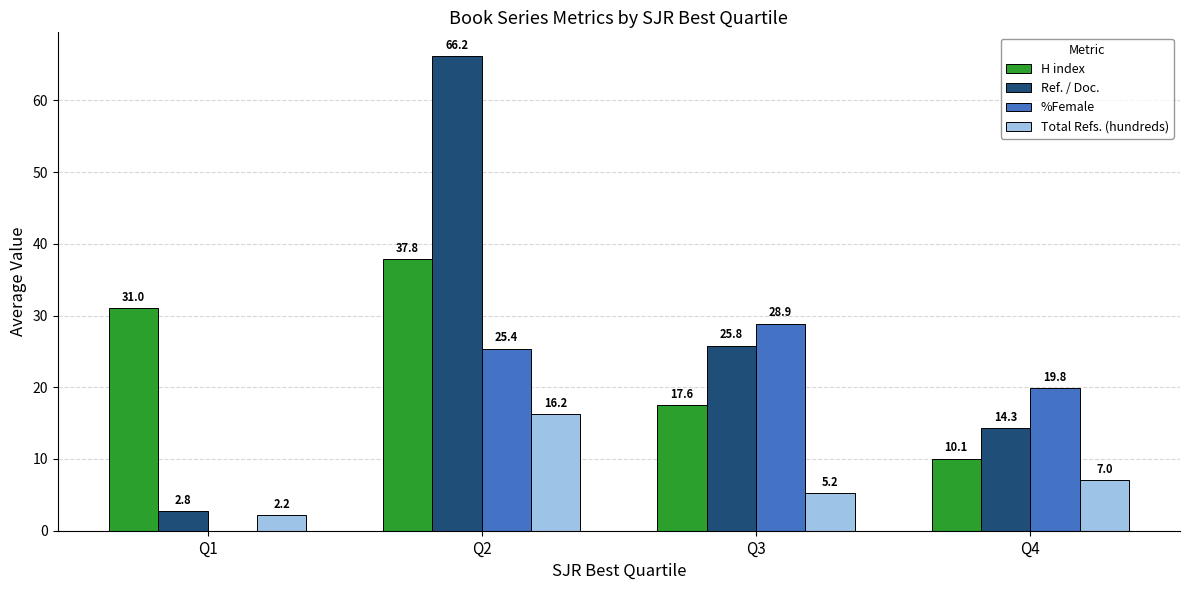

What is the sum of the Ref. / Doc. values at Q3 and Q2?

92.0